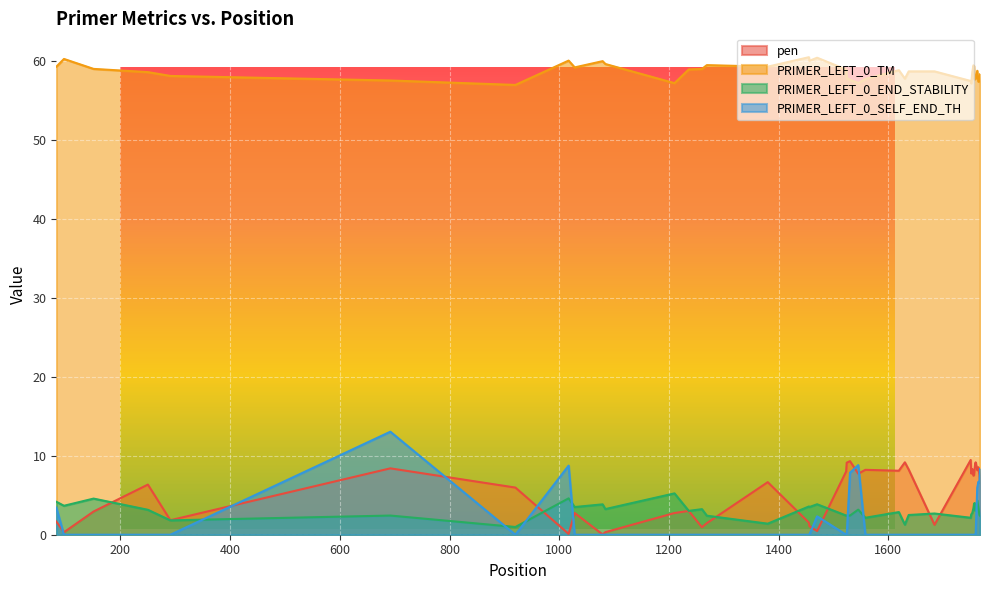

What position from the left is 600?

4